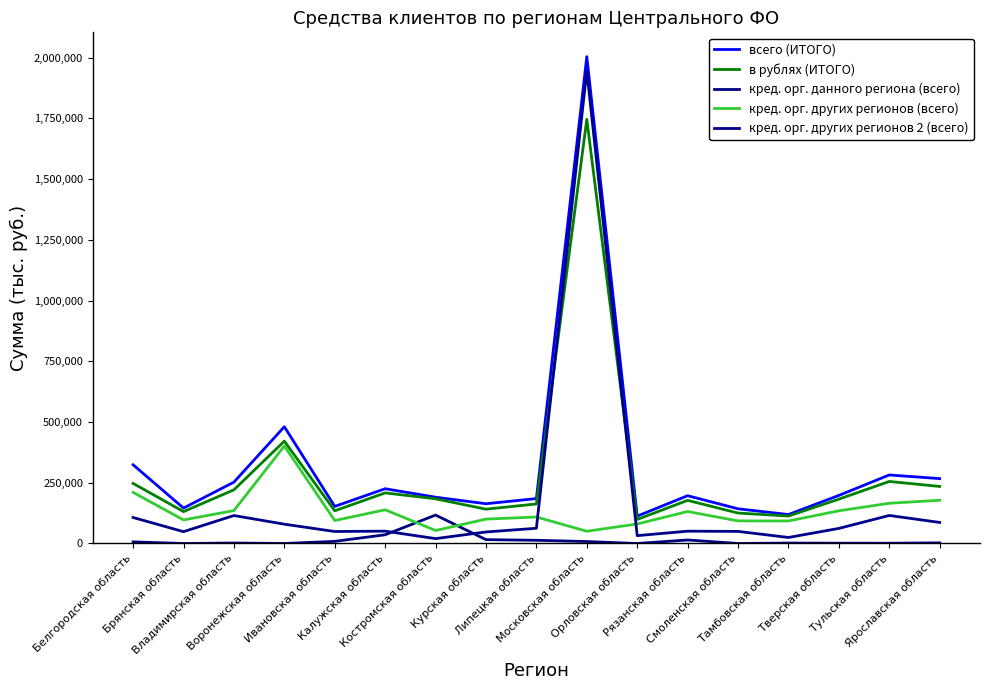

Between Белгородская область and Курская область, which series saw the biggest shift?

всего (ИТОГО)